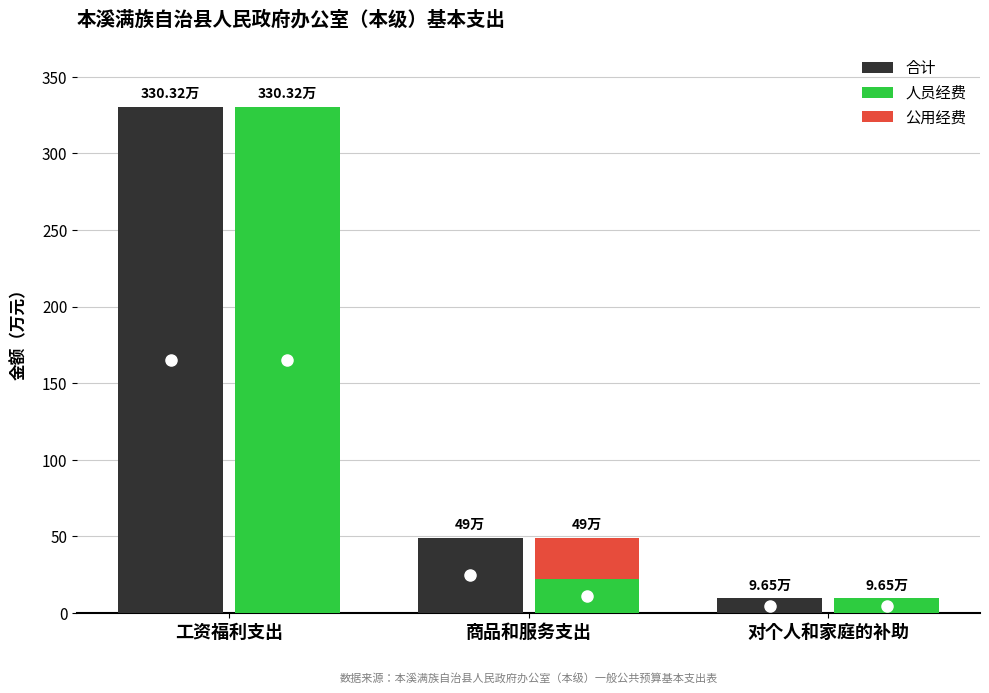

How many bars are there in total?

9